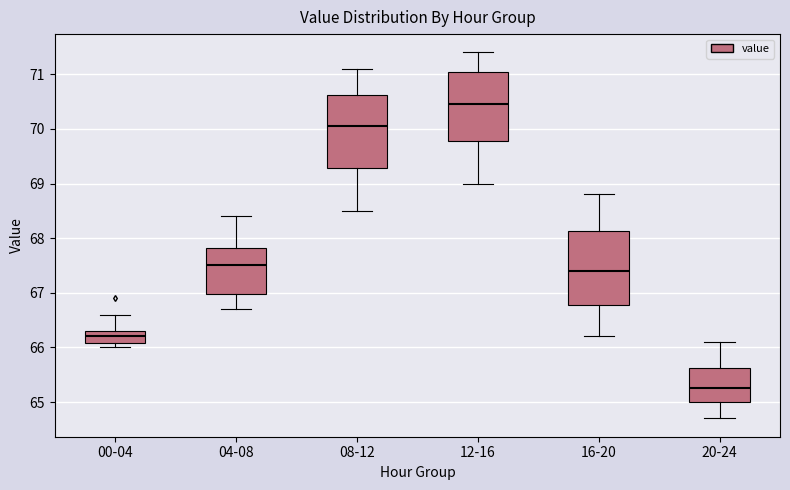

Where does the median line of the box for 00-04 sit on the y-axis? The values are not printed on the chart, so give them approximately, as read against the axis.

66.2